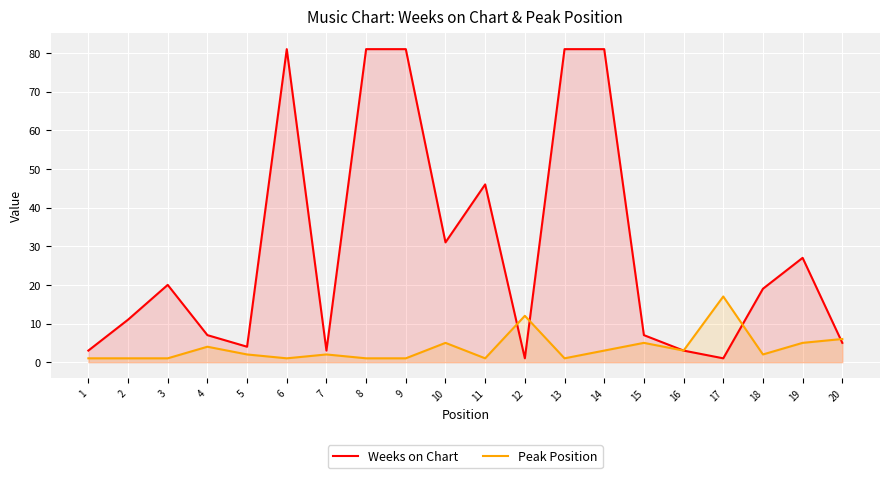

Rank the series by their maximum value, from lowest to highest.

Peak Position, Weeks on Chart